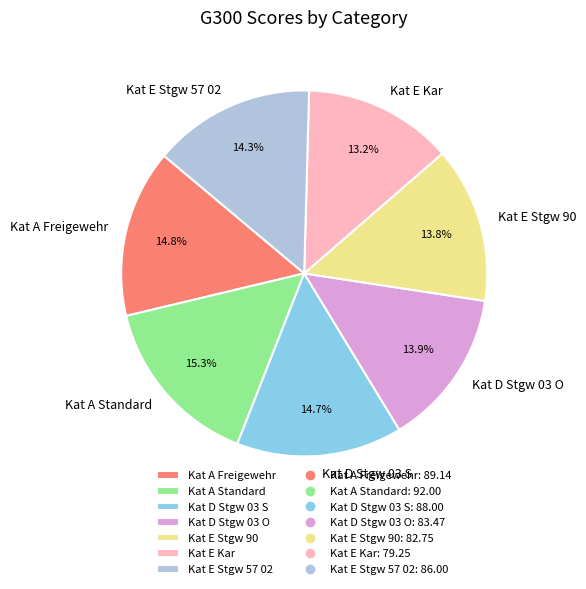

Which slice is the smallest?

Kat E Kar